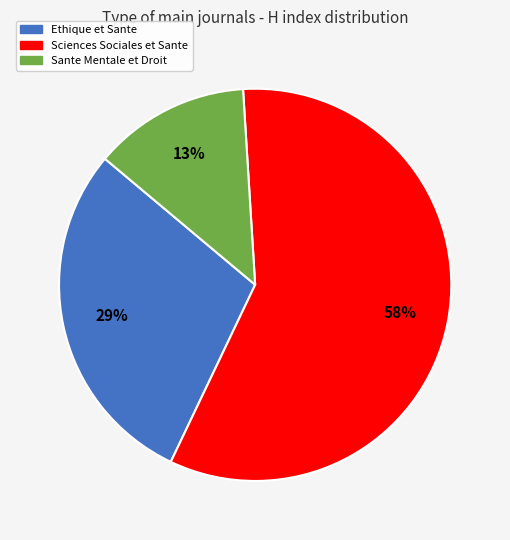

Is there any slice that represents more than half of the pie?

Yes